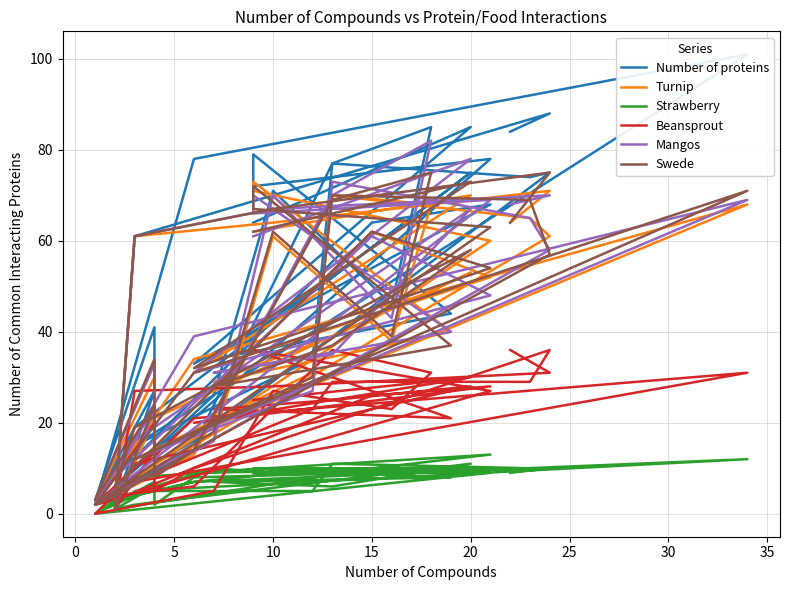

What are all the series names shown in the legend?

Number of proteins, Turnip, Strawberry, Beansprout, Mangos, Swede